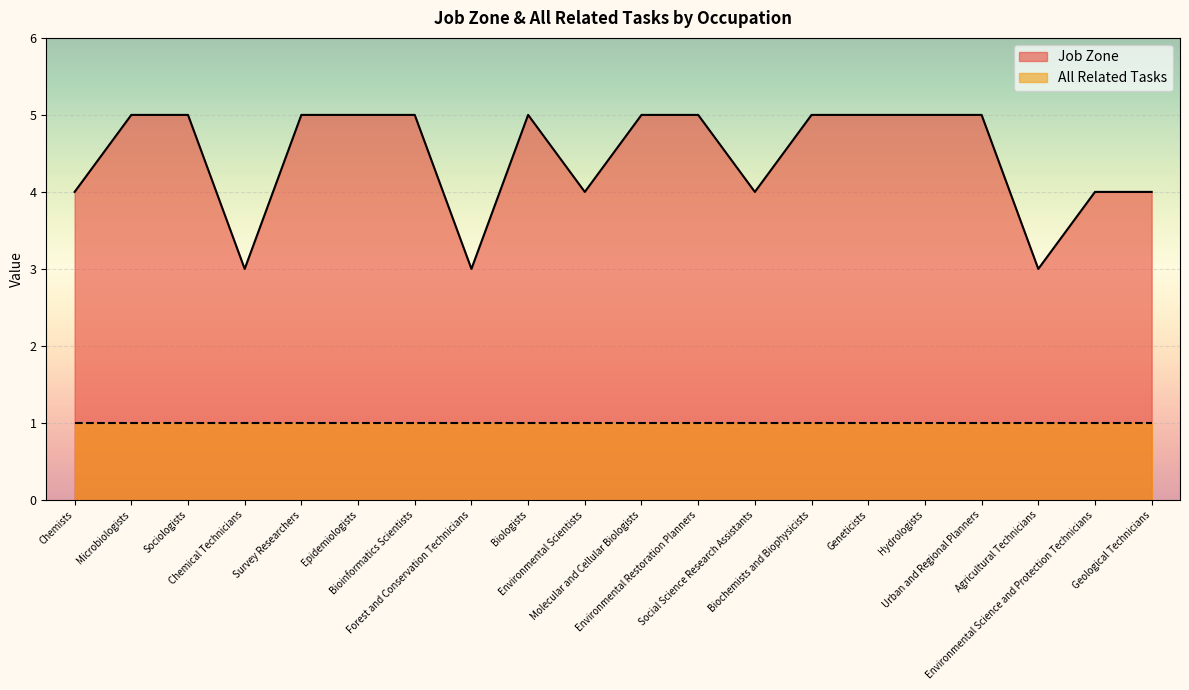

Which has a higher value, Chemists or Biologists?

Biologists